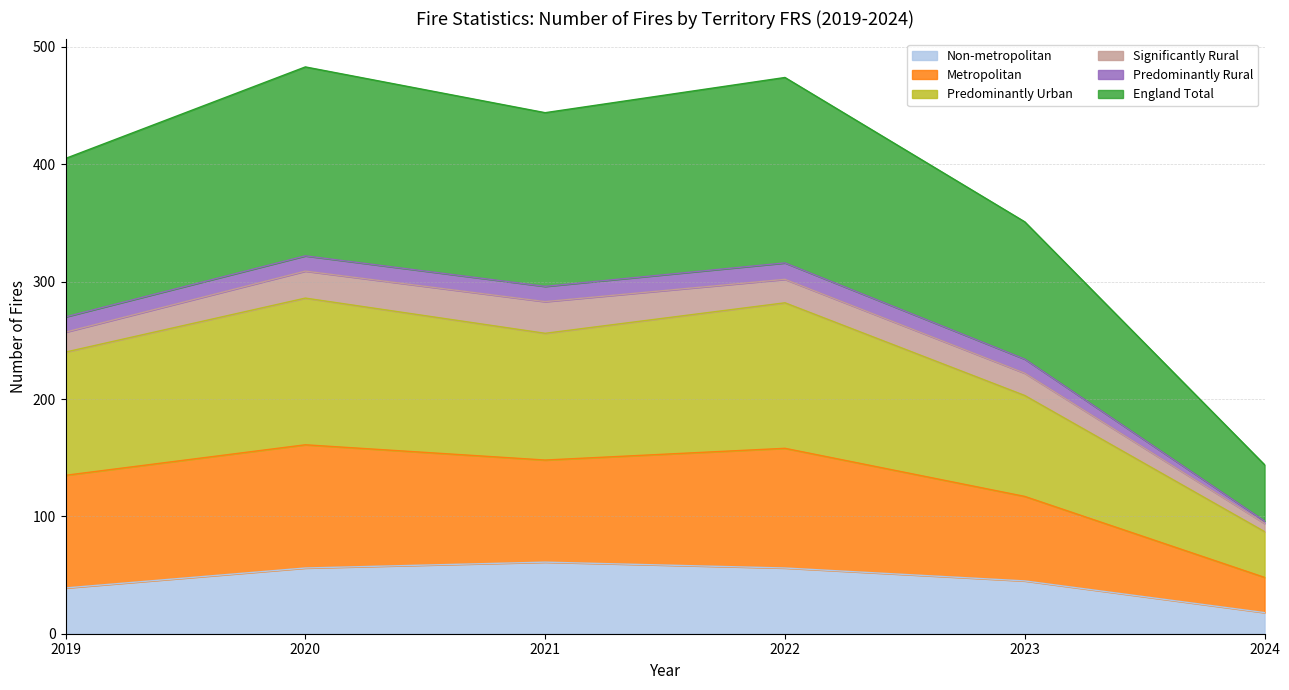

True or false: Metropolitan and England Total intersect in this chart.

False